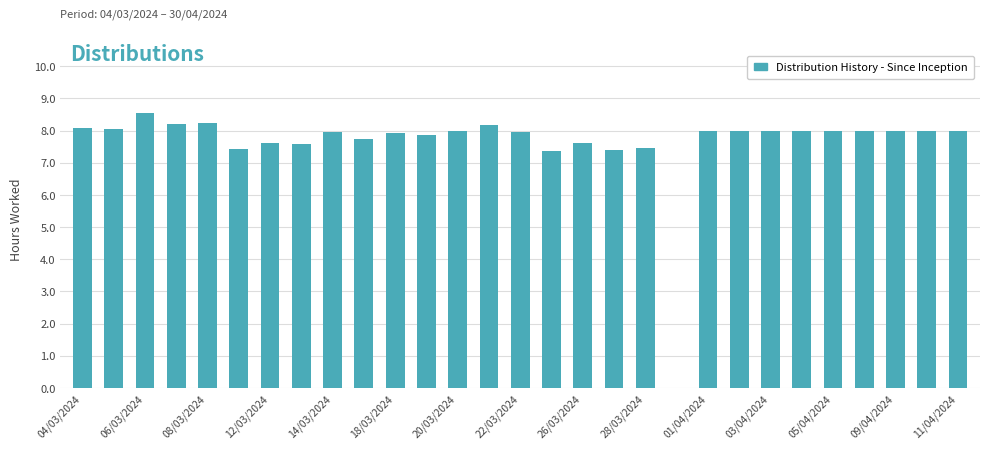

What is the greatest value displayed?

8.6